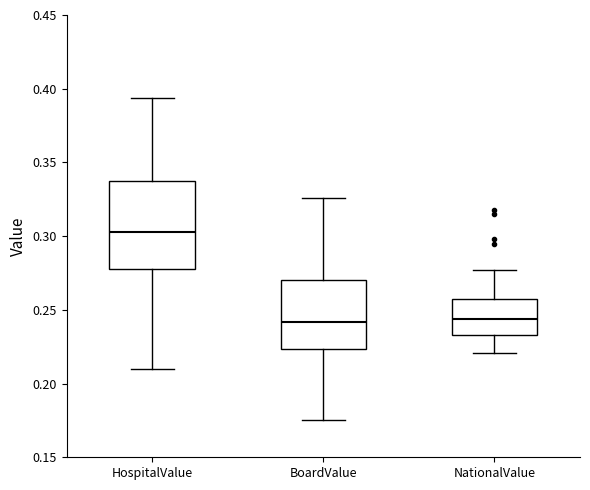

Where does the median line of the box for NationalValue sit on the y-axis? The values are not printed on the chart, so give them approximately, as read against the axis.

0.245